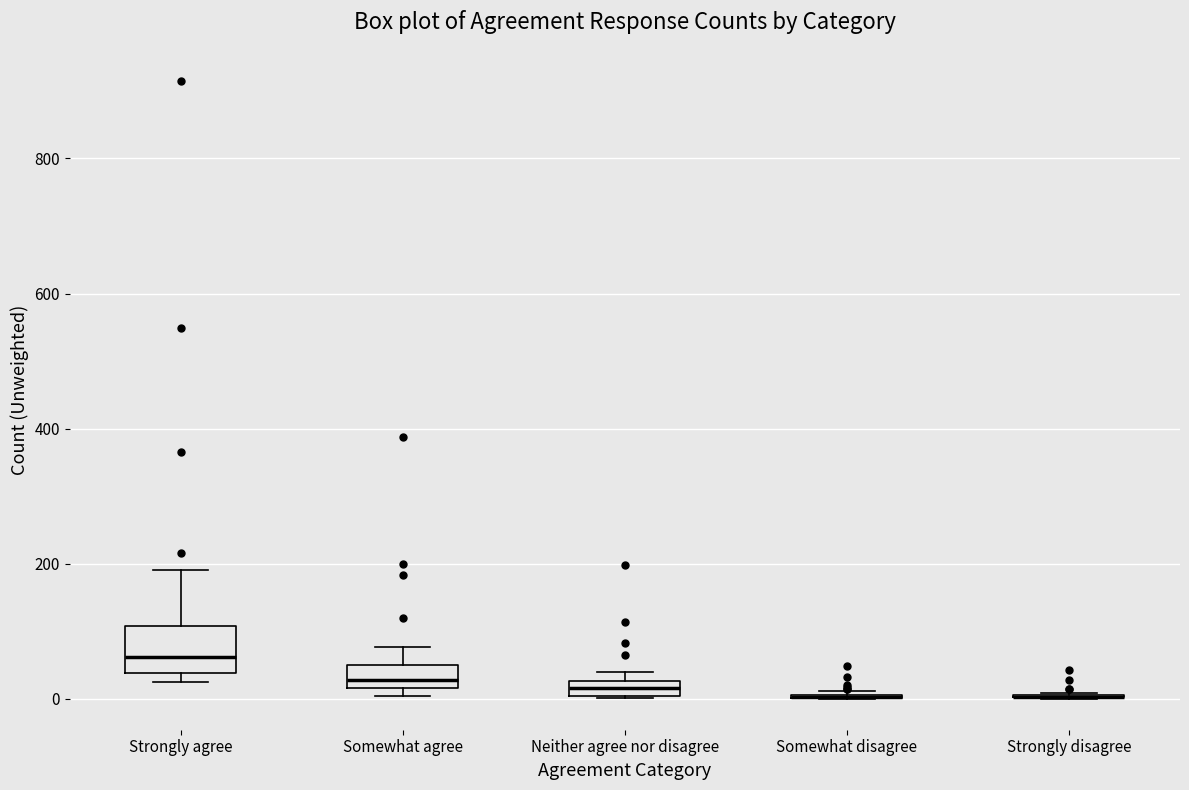

Comparing the boxes themselves (not the whiskers), which one is the tallest?

Strongly agree